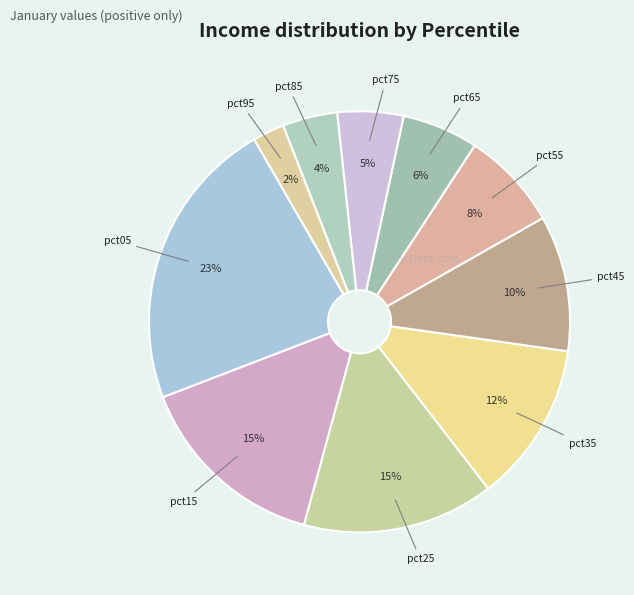

Count the number of slices in the pie.

10